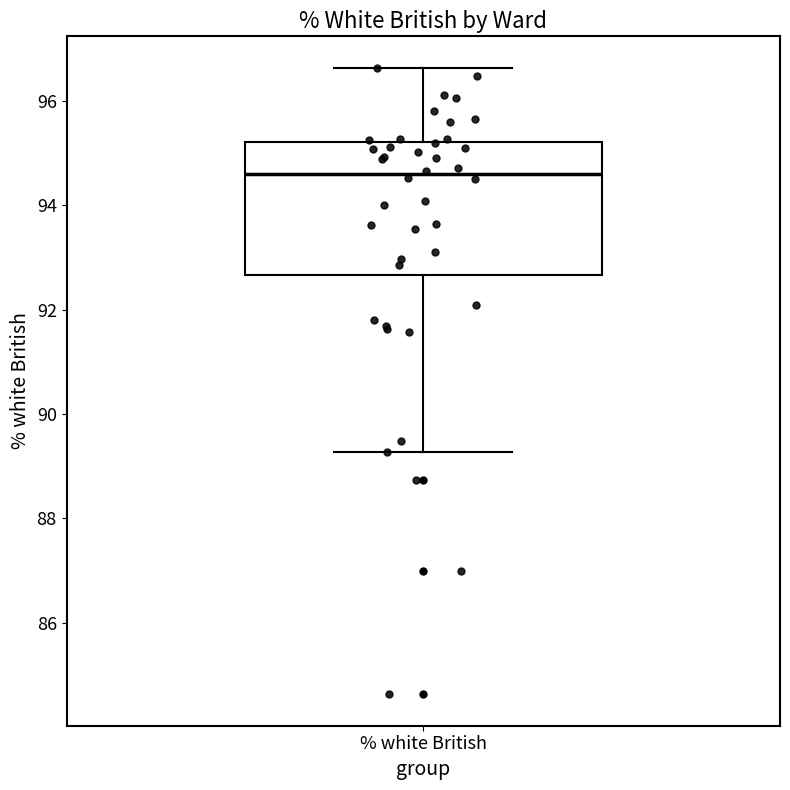

Where is the lower edge of the box for % white British on the y-axis? The values are not printed on the chart, so give them approximately, as read against the axis.

92.6